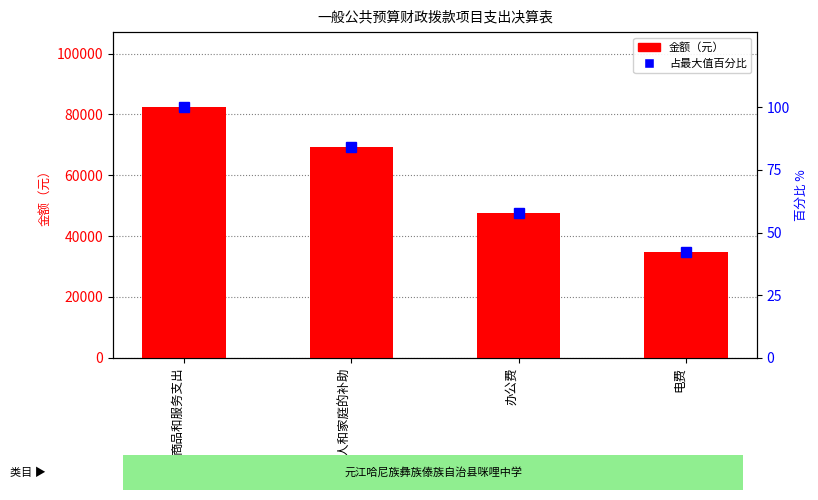

At which category does the chart reach its peak across all series?

商品和服务支出